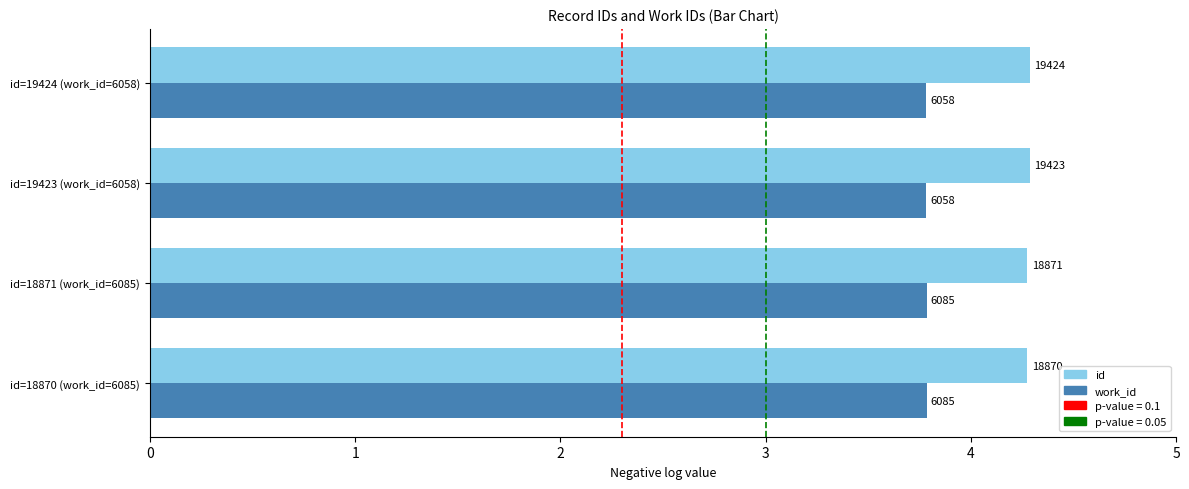

Are the bars grouped side by side (vs. stacked)?

Yes